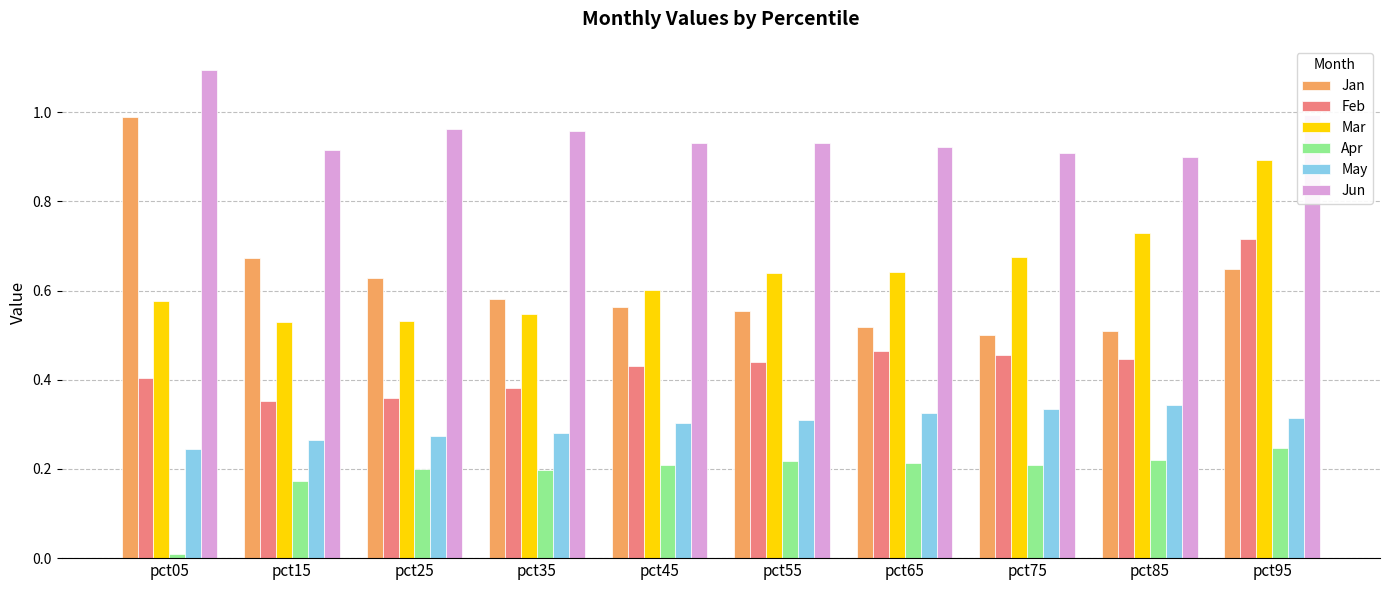

At which category does the chart reach its minimum across all series?

pct05